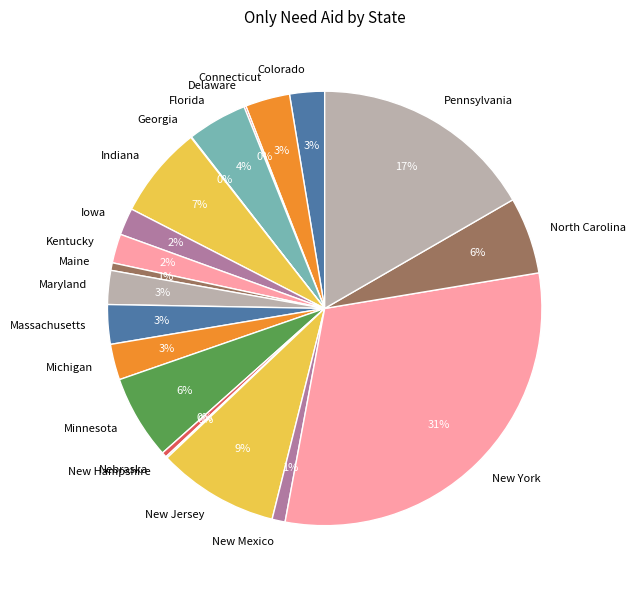

To the nearest percent, what is the average slice percentage?

5%